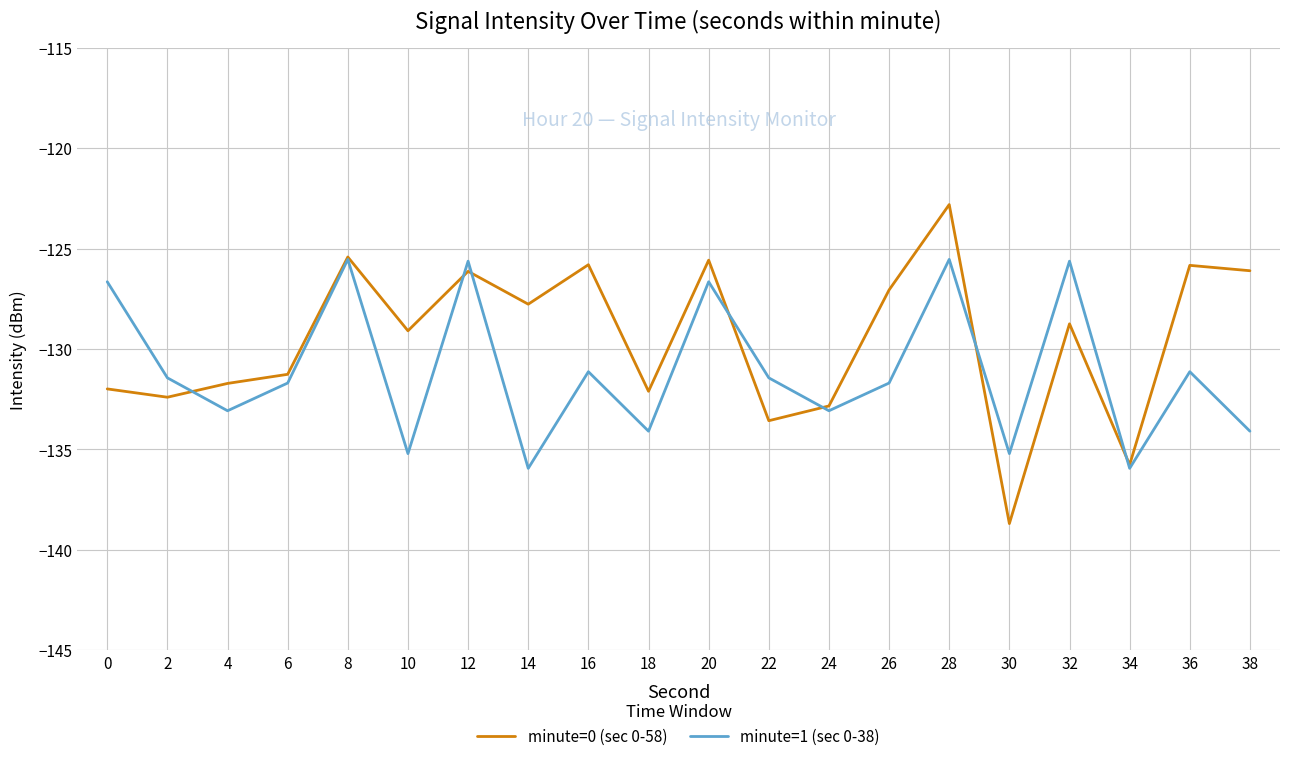

After their last crossing, which series has the higher values: minute=0 (sec 0-58) or minute=1 (sec 0-38)?

minute=0 (sec 0-58)